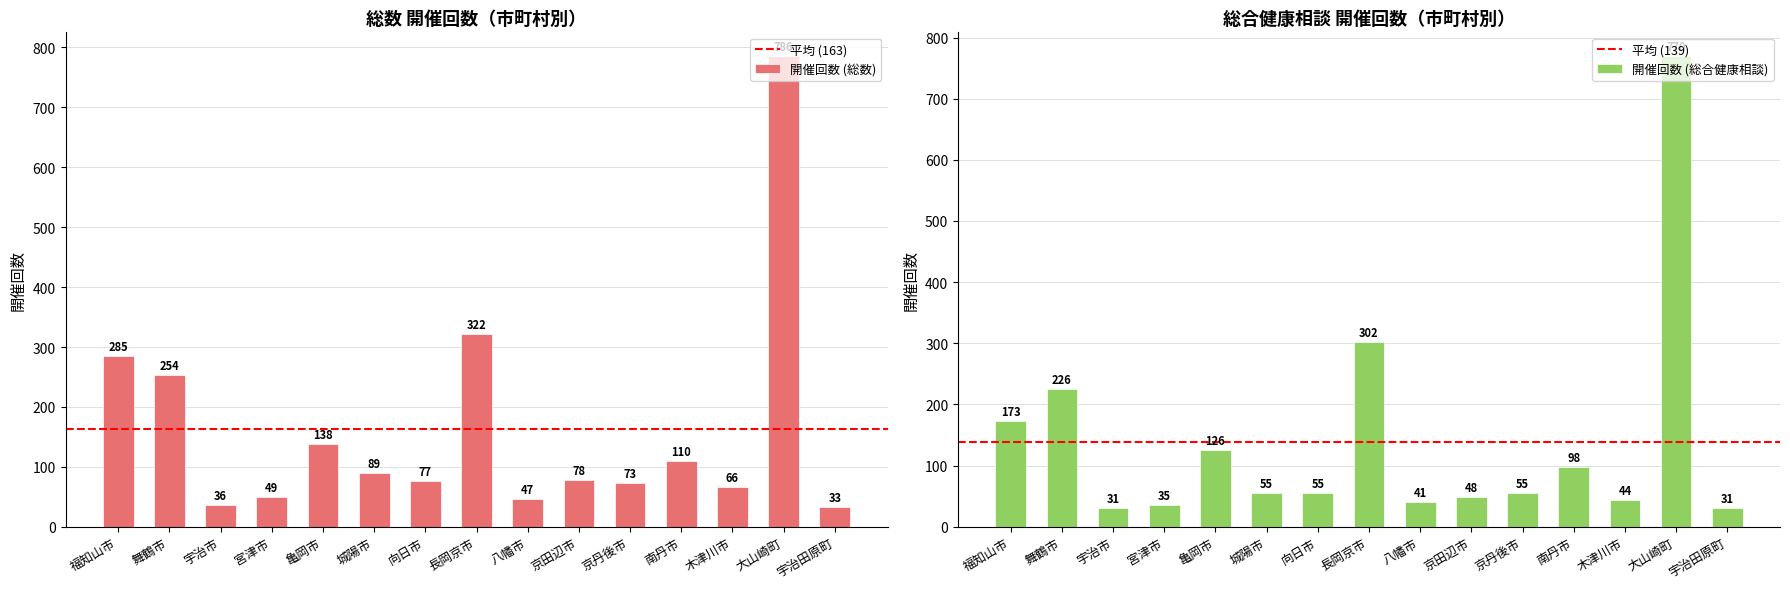

Between 木津川市 and 城陽市, which is larger?

城陽市